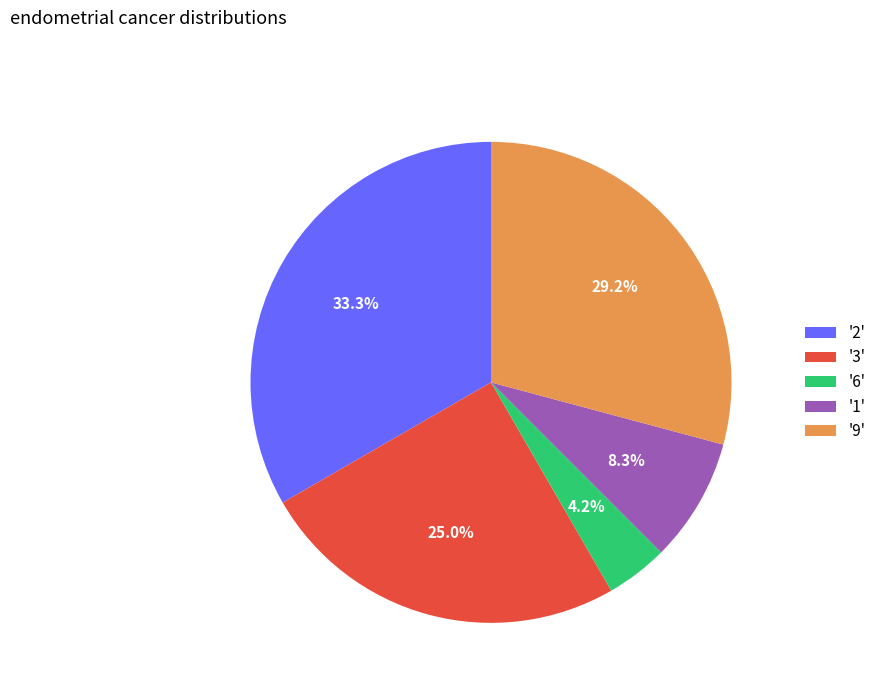

Which slice is the largest?

'2'